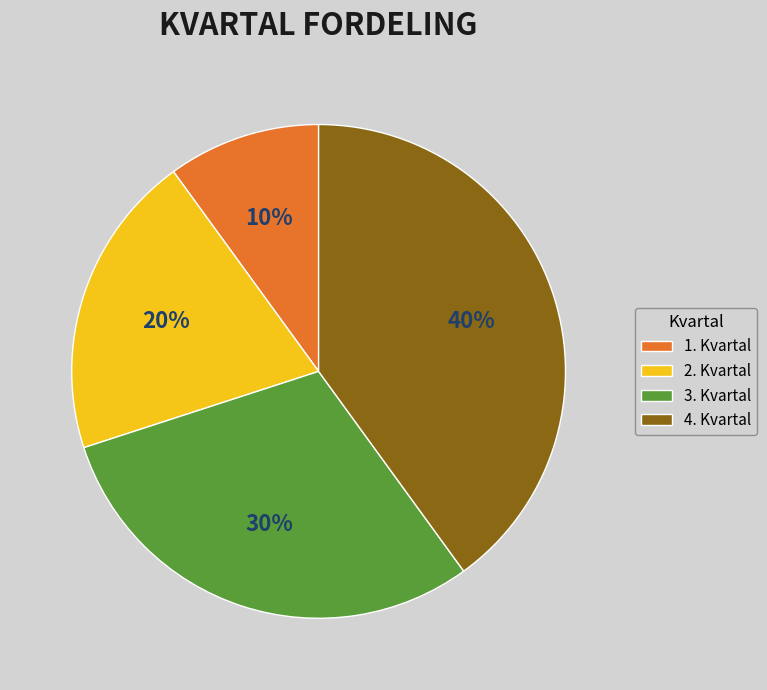

Which slice is the smallest?

1. Kvartal